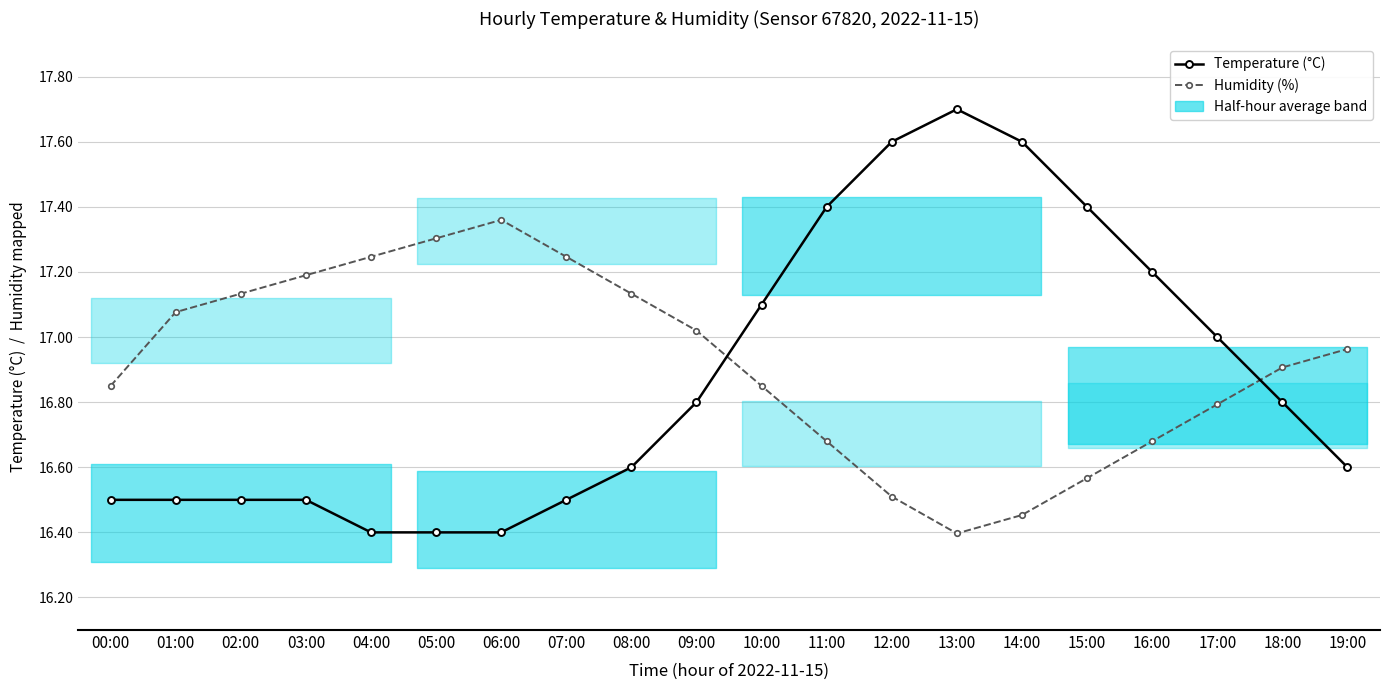

Does the chart have visible grid lines?

Yes